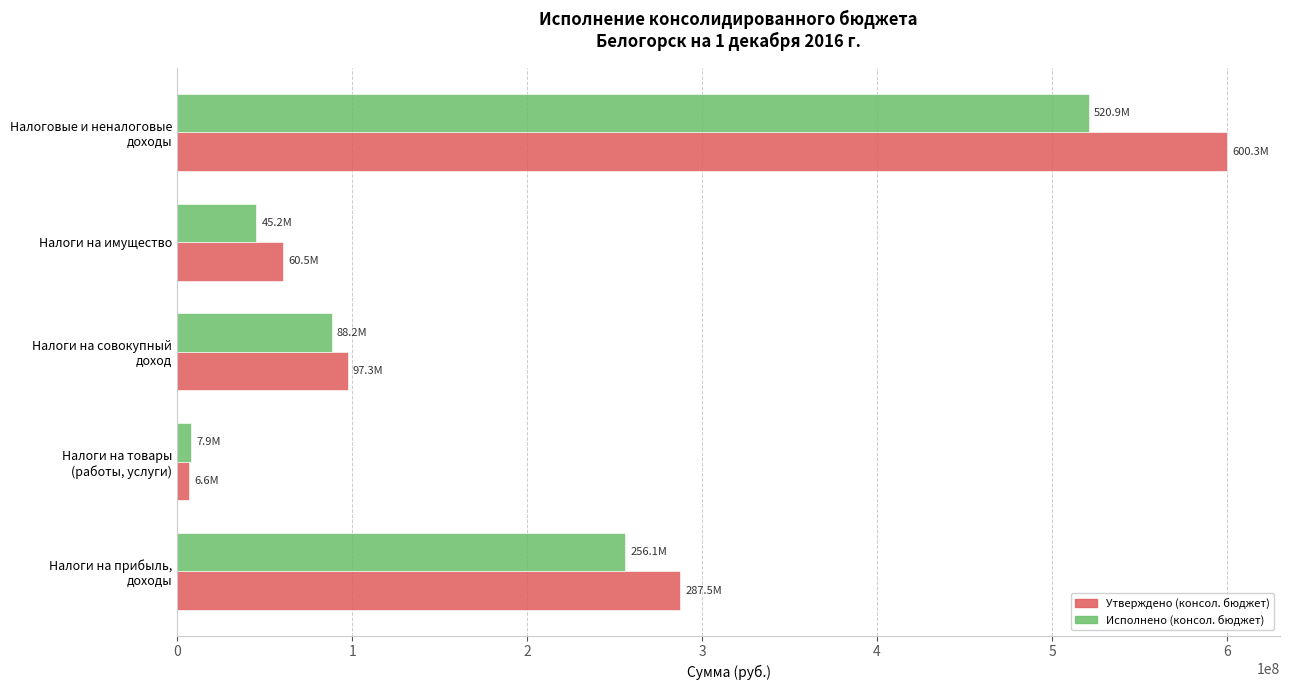

Rank the series by their maximum value, from lowest to highest.

Исполнено (консол. бюджет), Утверждено (консол. бюджет)